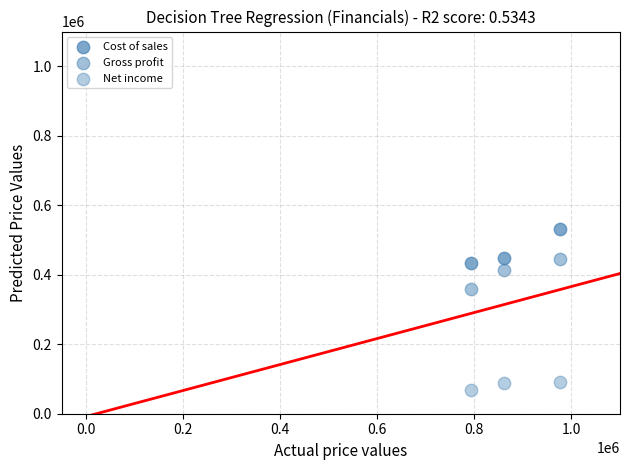

How many points are shown in the scatter plot?

9